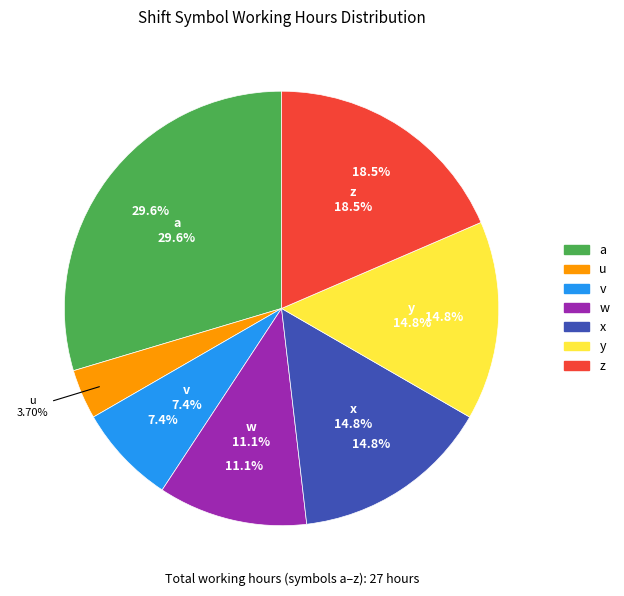

Between y and x, which is larger?

y